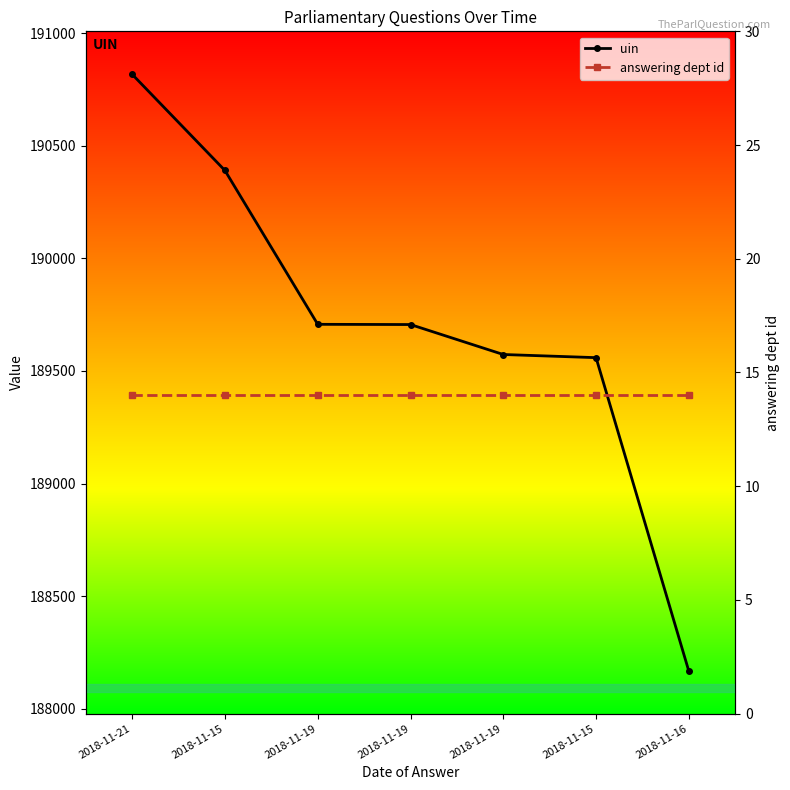

What is the label of the 4th point from the right?

2018-11-19